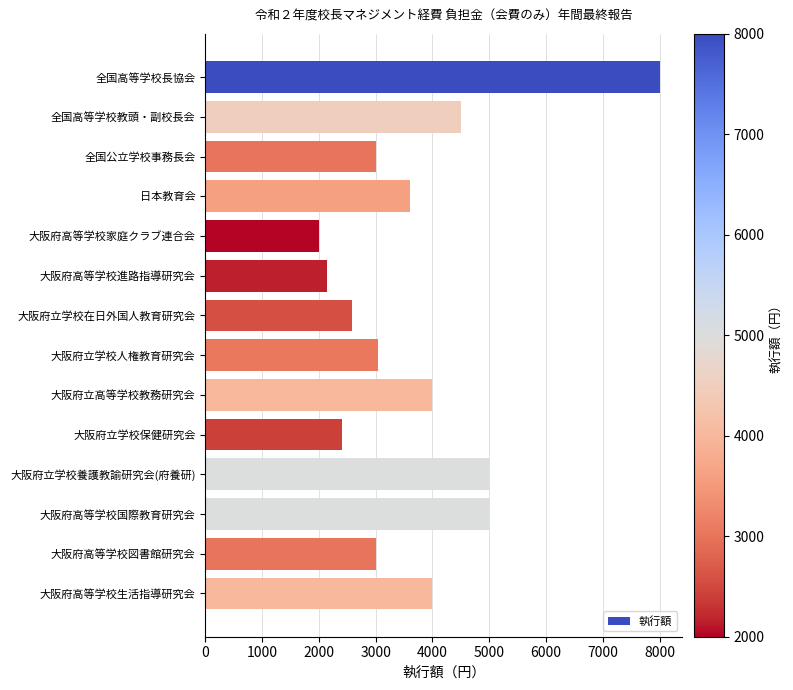

Are the bars grouped side by side (vs. stacked)?

No